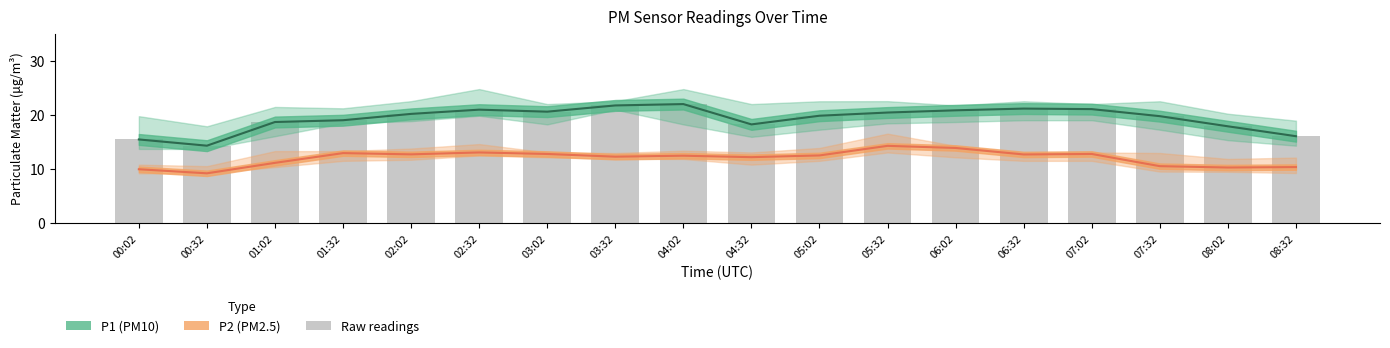

What is the label of the 17th bar from the left?

08:02